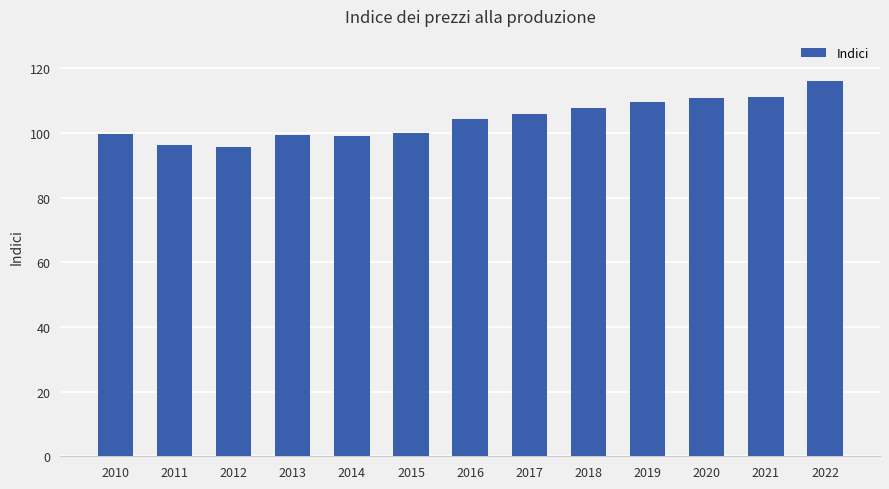

The chart shows a value of 58.2 at 2018. True or false?

False